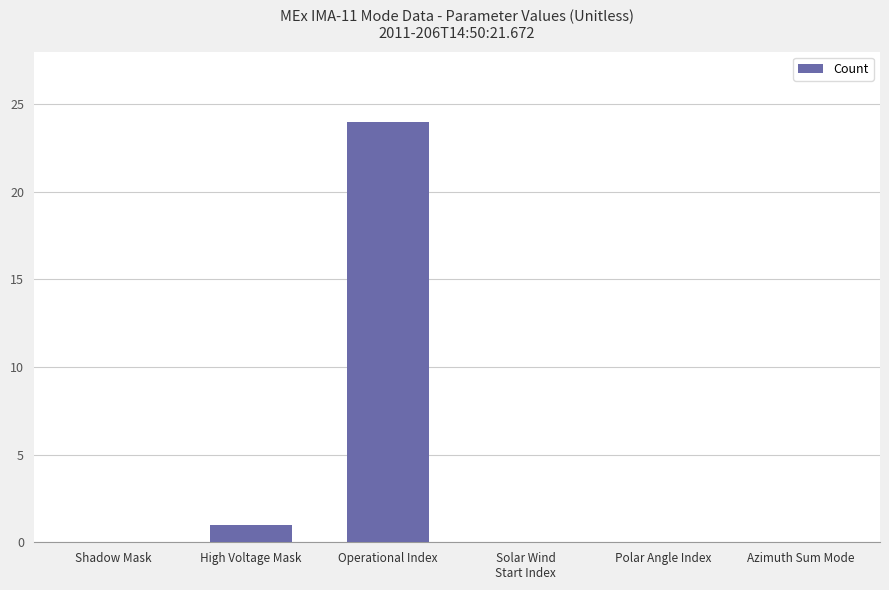

At which label is the value closest to 12?

High Voltage Mask